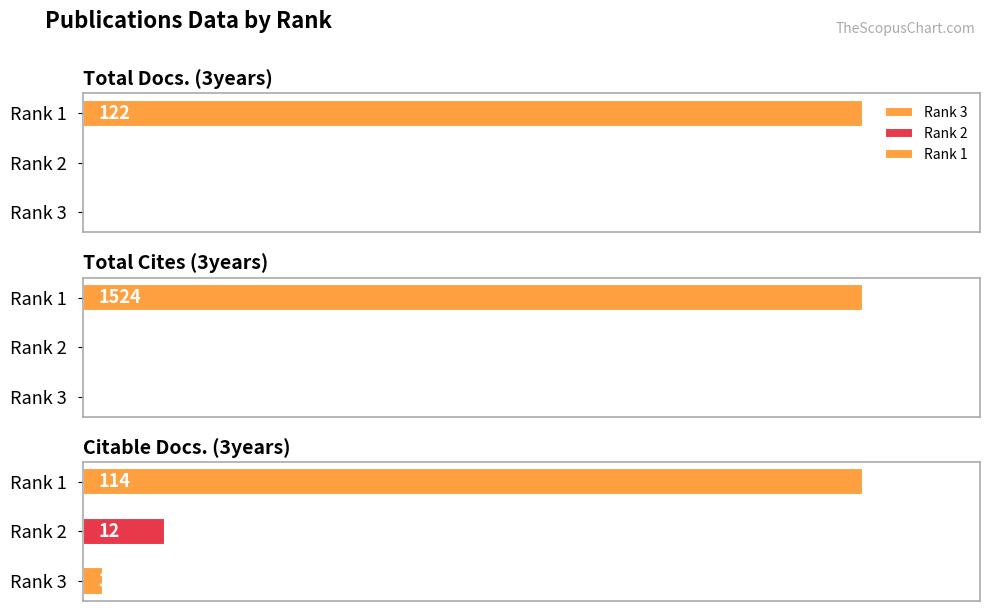

Rank the categories by Citable Docs. (3years) value from lowest to highest.

Rank 3, Rank 2, Rank 1